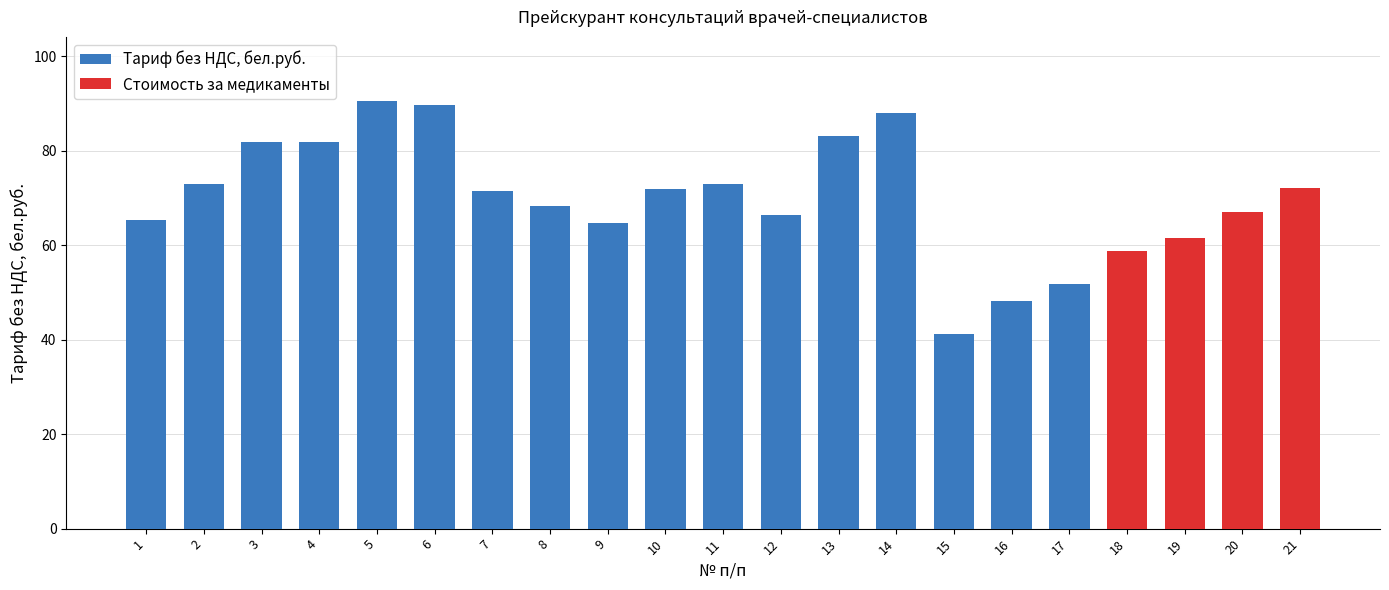

Which series has the largest total across all categories?

Тариф без НДС, бел.руб.